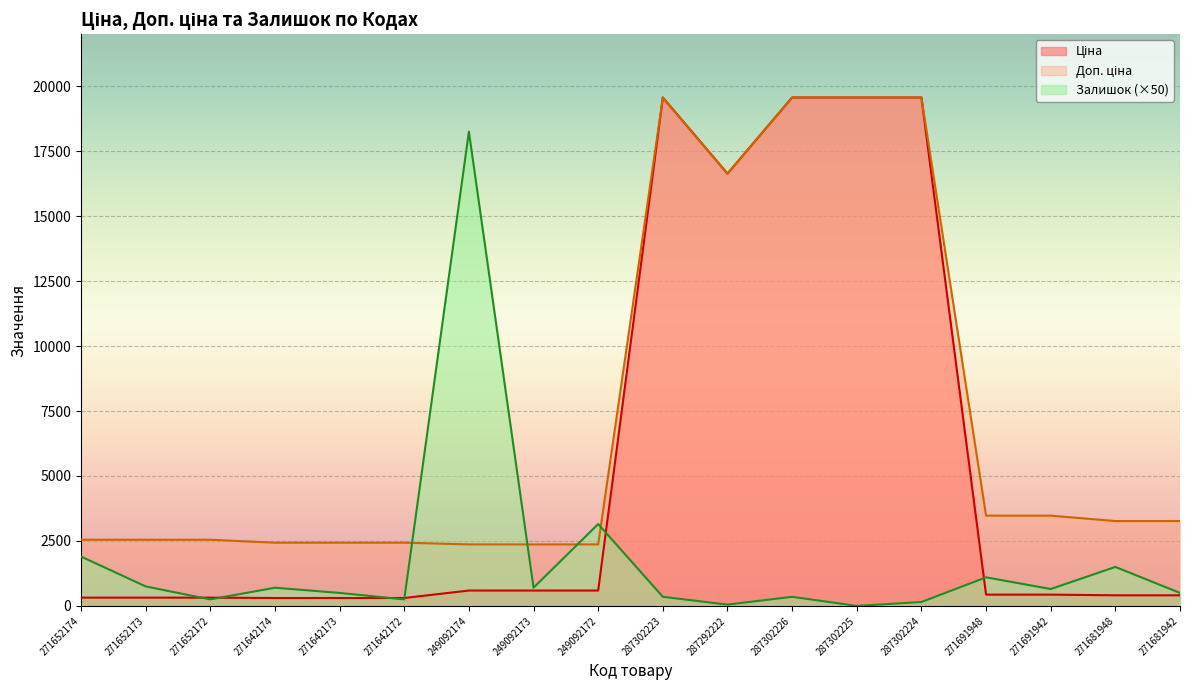

How many distinct data groups are displayed?

3